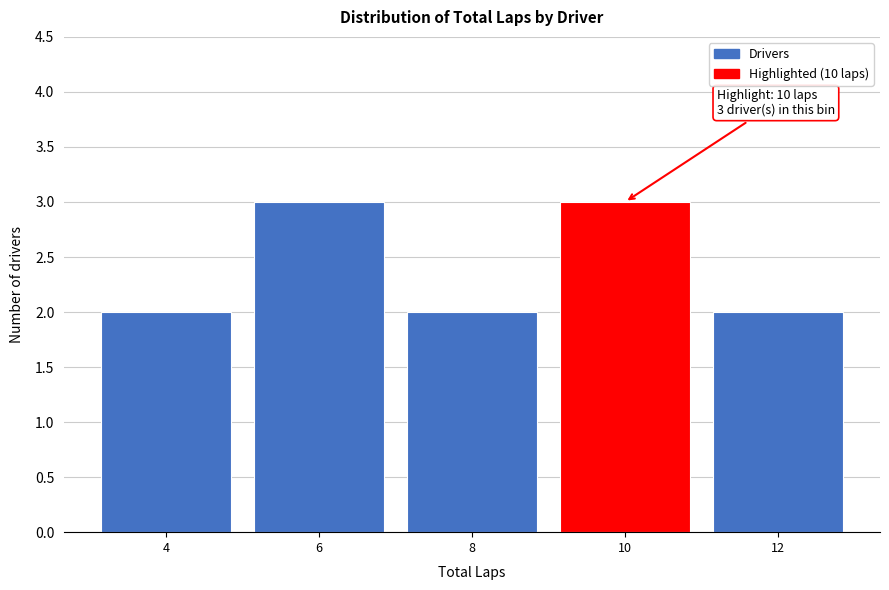

Reading left to right, list all the values displayed in this chart.

4=2	6=3	8=2	10=3	12=2